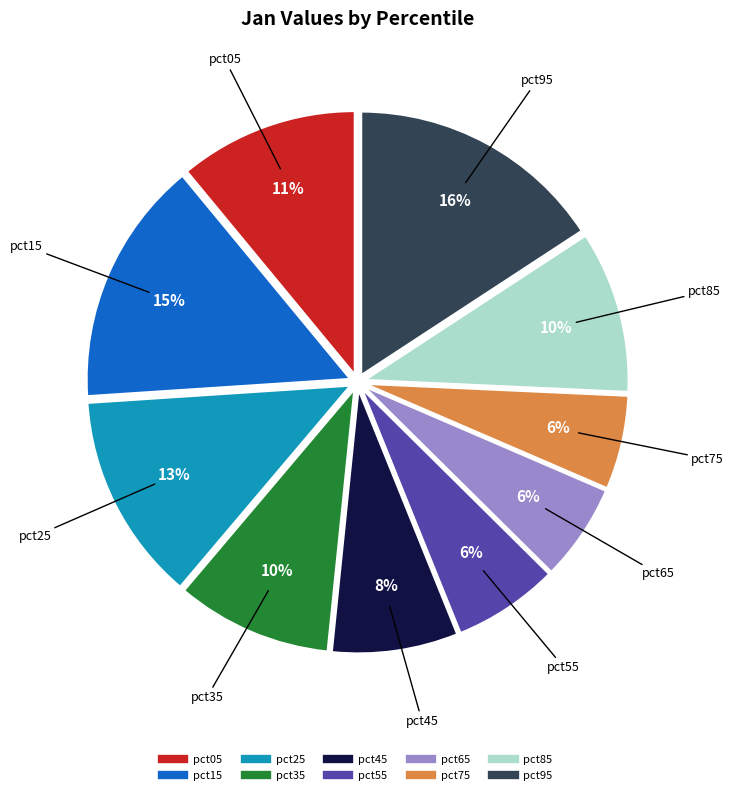

Is the sum of pct25 and pct85 greater than half?

No